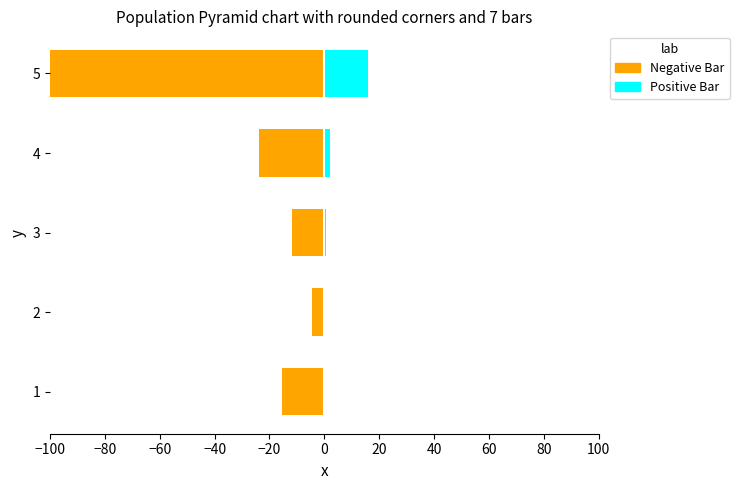

Reading left to right, extract all data points from this chart.

Negative Bar: -15.5	-4.3	-11.7	-23.8	-100.0
Positive Bar: 0.0	0.2	0.8	2.1	16.1